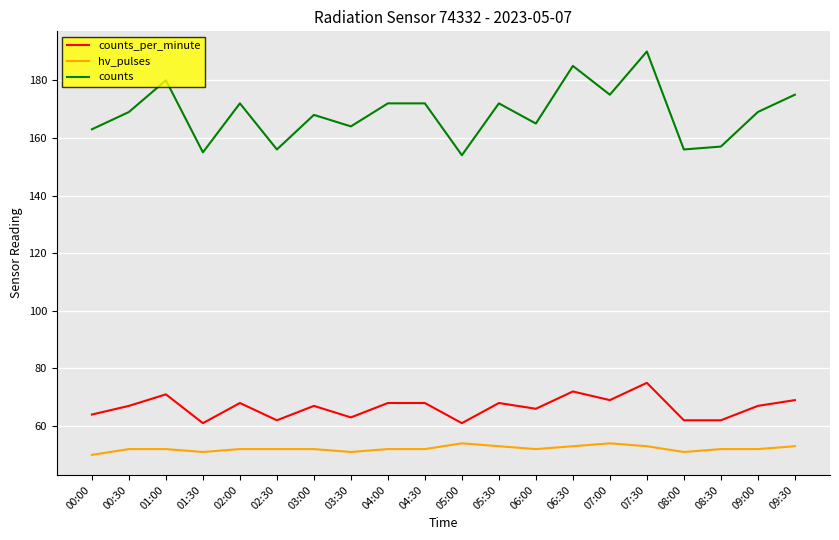

What is the minimum value shown in the chart?

50